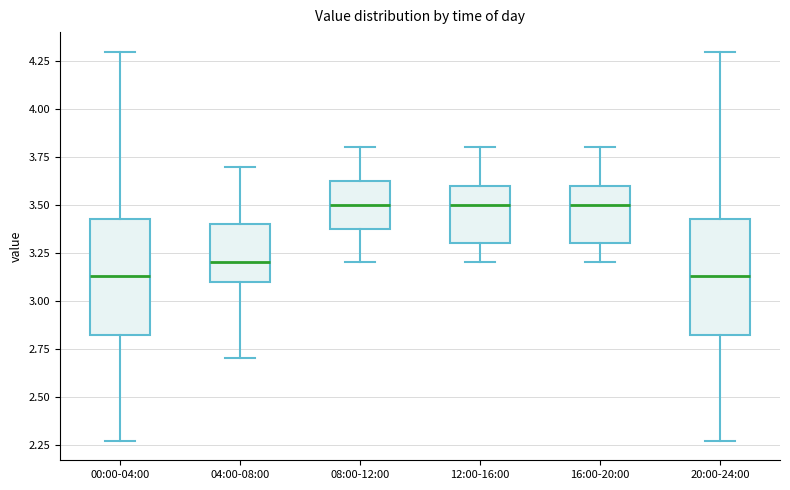

Reading left to right, read every box against the y-axis: the position of its median line, the range the box covers, and the ends of its whiskers. The values are not printed on the chart, so give them approximately, as read against the axis.

00:00-04:00: median 3.15, box 2.80 to 3.45, whiskers 2.25 to 4.30
04:00-08:00: median 3.20, box 3.10 to 3.40, whiskers 2.70 to 3.70
08:00-12:00: median 3.50, box 3.40 to 3.65, whiskers 3.20 to 3.80
12:00-16:00: median 3.50, box 3.30 to 3.60, whiskers 3.20 to 3.80
16:00-20:00: median 3.50, box 3.30 to 3.60, whiskers 3.20 to 3.80
20:00-24:00: median 3.15, box 2.80 to 3.45, whiskers 2.25 to 4.30